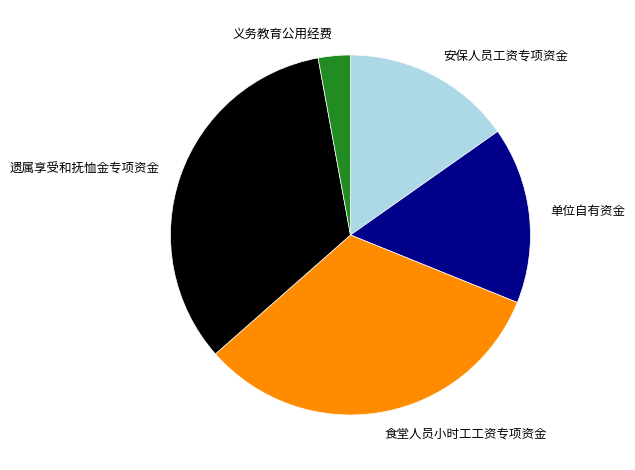

Is there a majority slice in this chart?

No